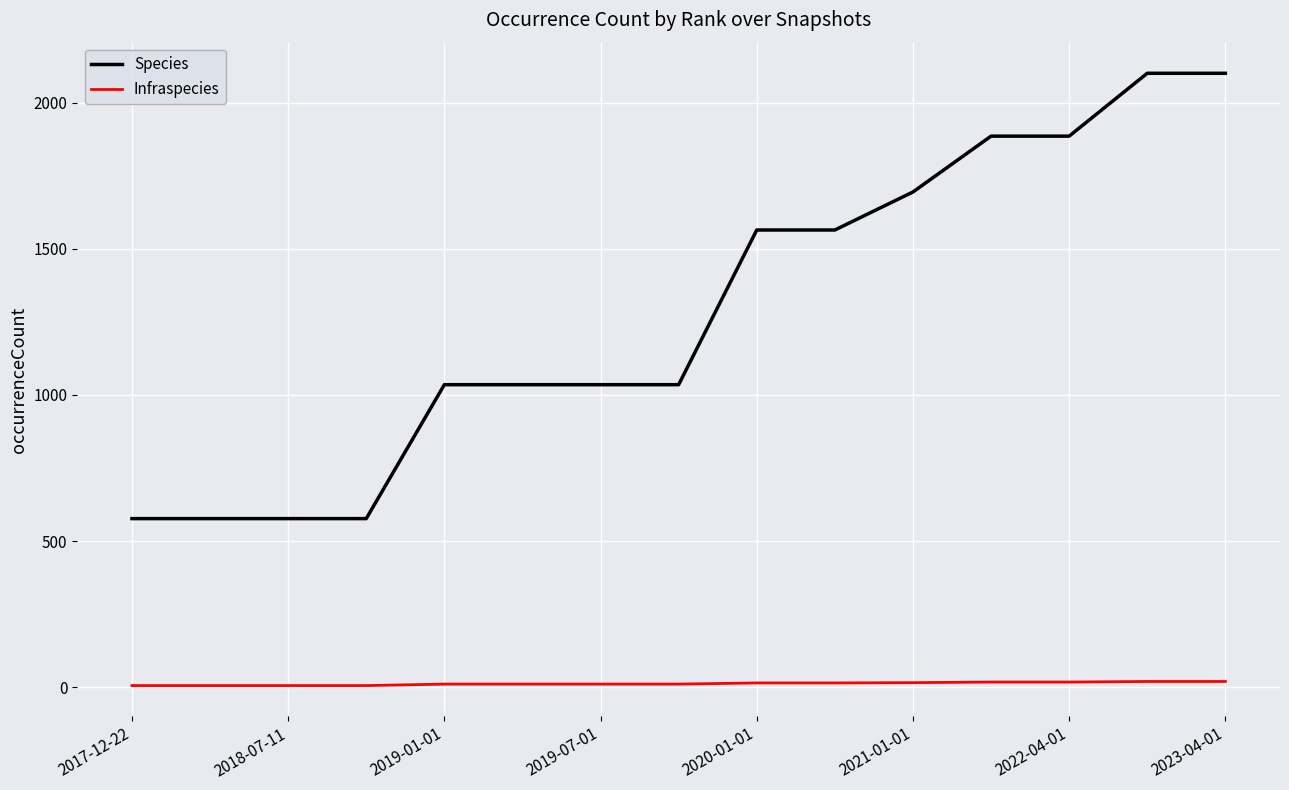

Which series has the widest spread of values?

Species